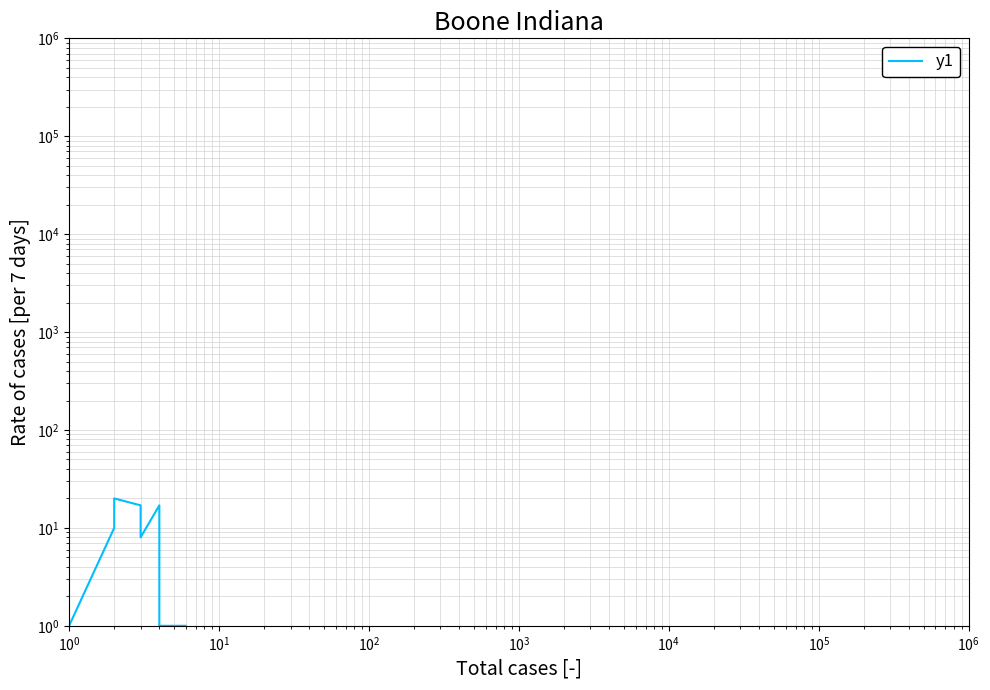

Is it true that the value at $\mathdefault{10^{5}}$ is 1?

False